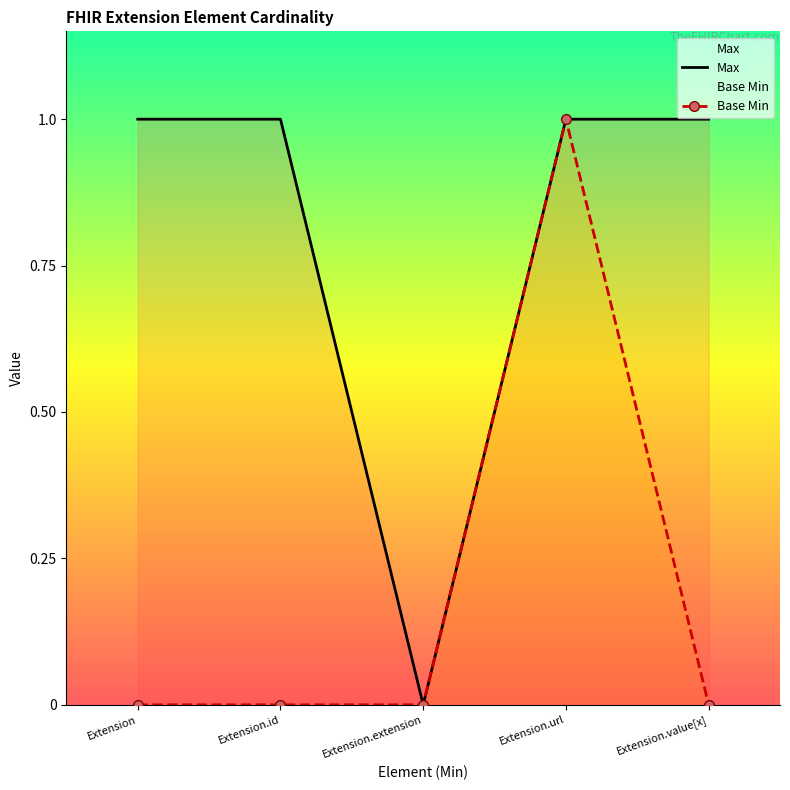

Is this an area chart (filled region under the line)?

No